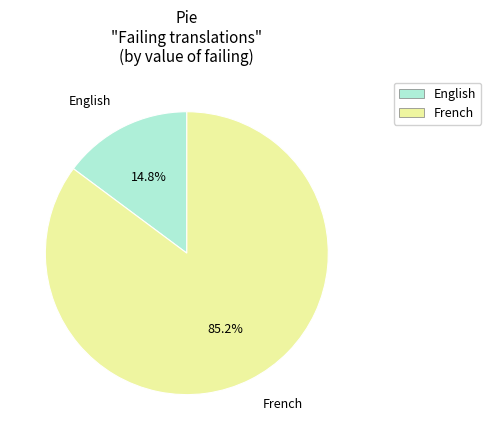

Which slice is the largest?

French